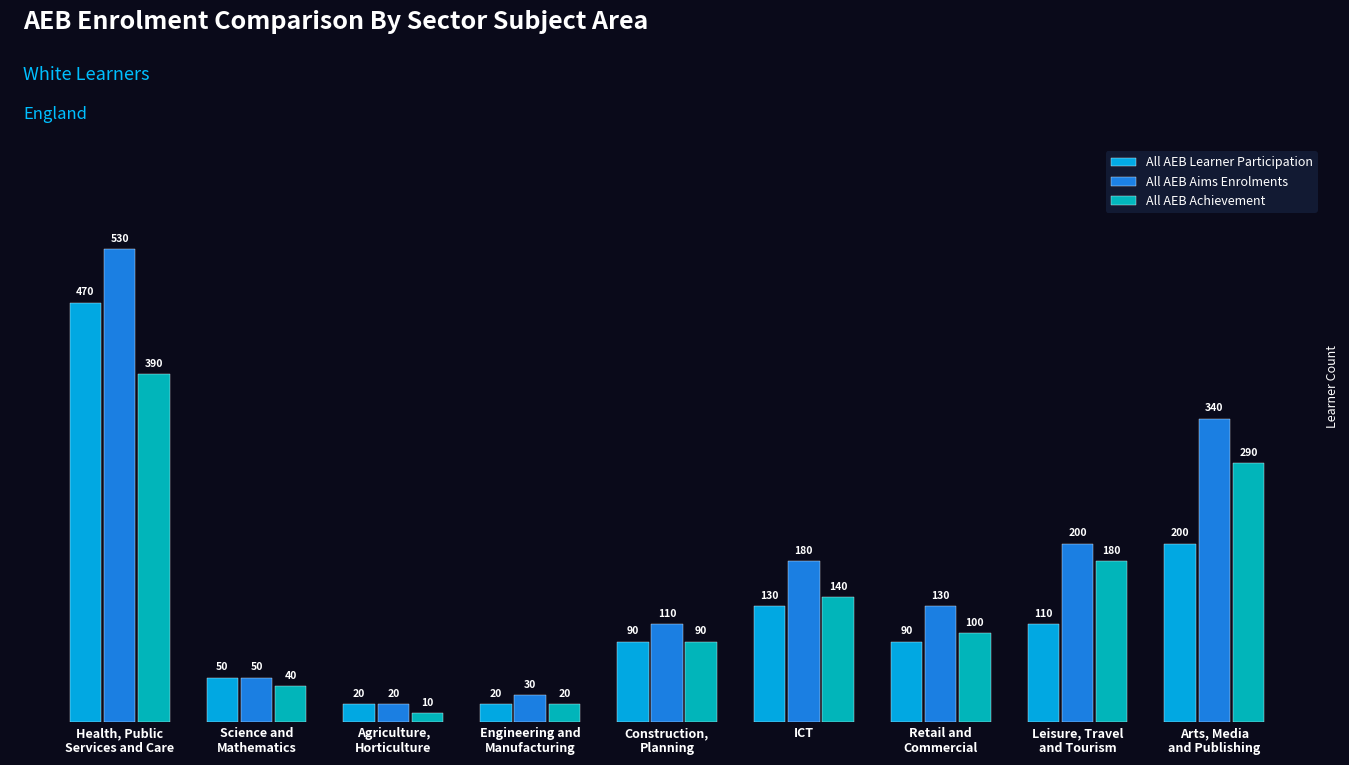

What is the label of the 4th bar from the left?

Engineering and
Manufacturing